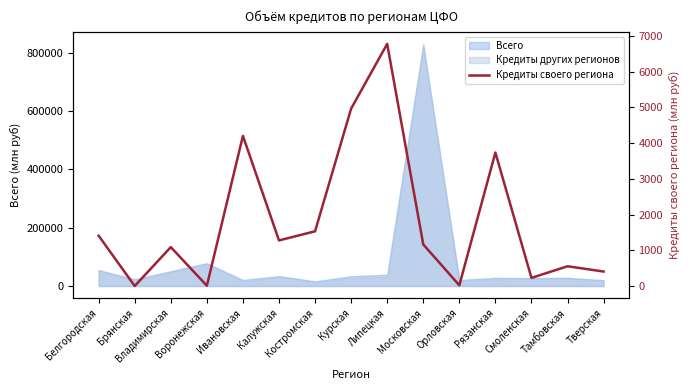

Which has a higher value, Белгородская or Брянская?

Белгородская